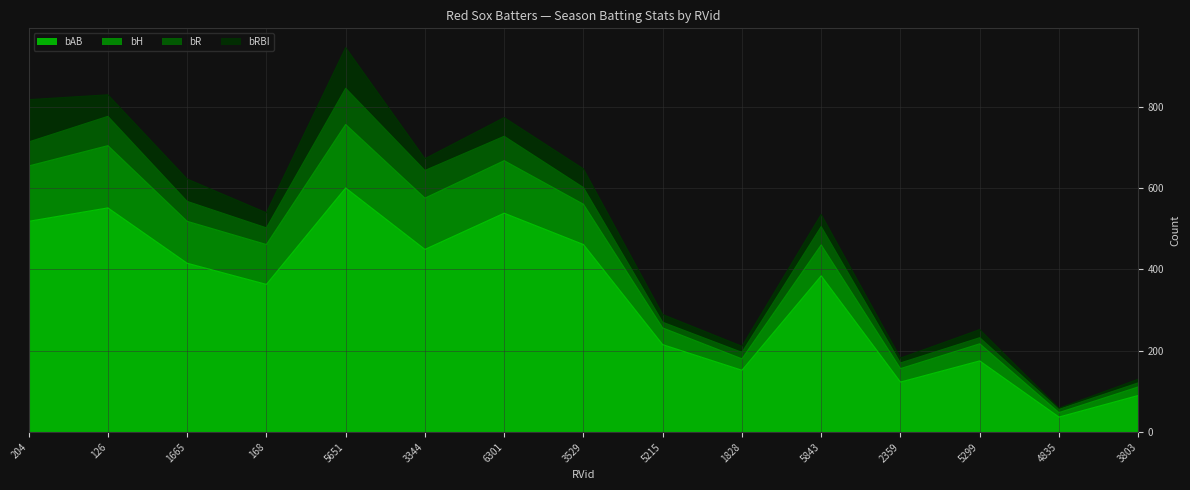

Does the chart display data point markers on the line(s)?

No